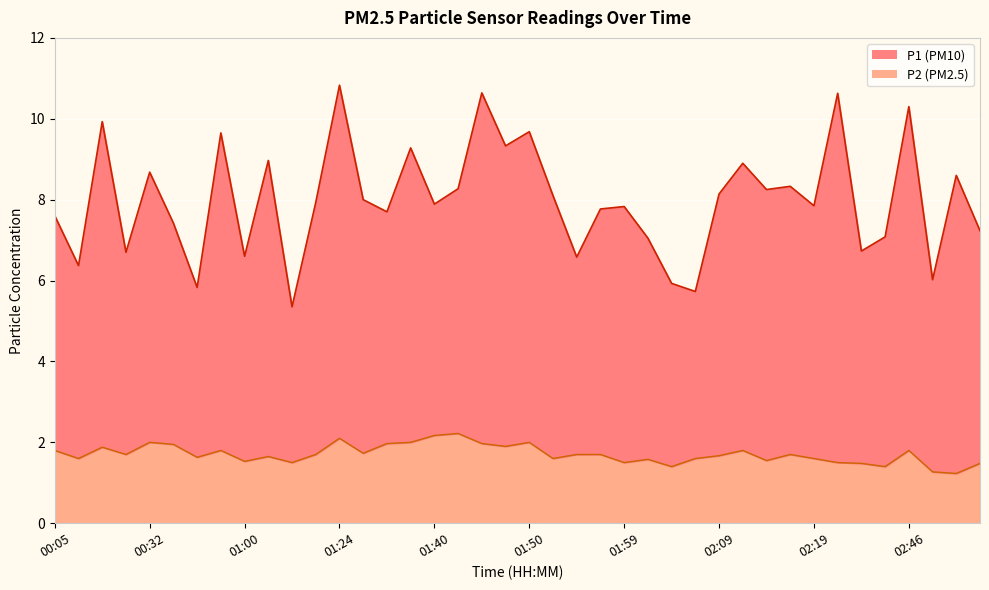

Reading left to right, extract all data points from this chart.

P1: 7.6	6.4	9.9	6.7	8.7	7.4	5.8	9.7	6.6	9.0	5.3	7.9	10.8	8.0	7.7	9.3	7.9	8.3	10.6	9.3	9.7	8.1	6.6	7.8	7.8	7.0	5.9	5.7	8.1	8.9	8.2	8.3	7.8	10.6	6.7	7.1	10.3	6.0	8.6	7.2
P2: 1.8	1.6	1.9	1.7	2.0	1.9	1.6	1.8	1.5	1.6	1.5	1.7	2.1	1.7	2.0	2.0	2.2	2.2	2.0	1.9	2.0	1.6	1.7	1.7	1.5	1.6	1.4	1.6	1.7	1.8	1.6	1.7	1.6	1.5	1.5	1.4	1.8	1.3	1.2	1.5